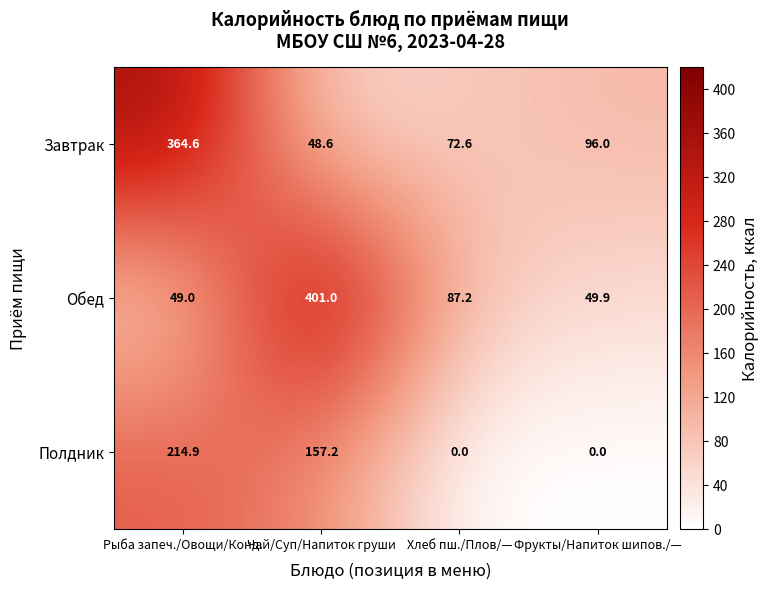

Which series changed the most between Чай/Суп/Напиток груши and Хлеб пш./Плов/—?

Обед